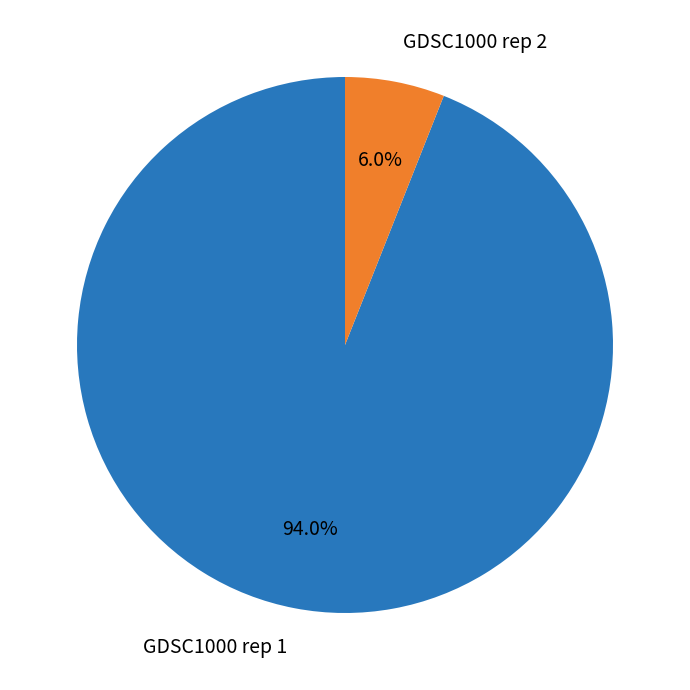

Which slice represents more than half of the pie?

GDSC1000 rep 1